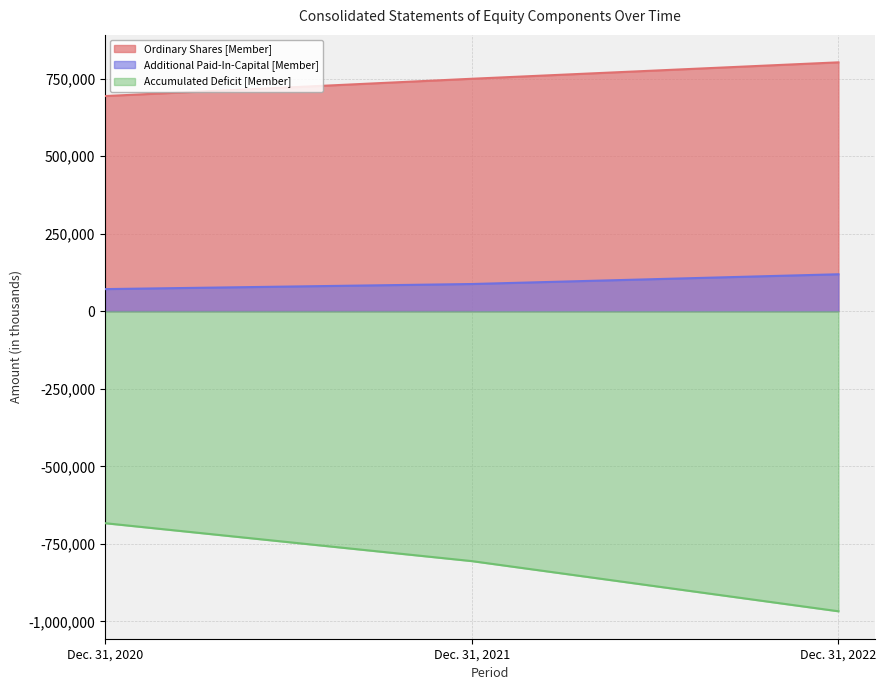

What is the approximate value of Additional Paid-In-Capital [Member] at Dec. 31, 2022?

119442